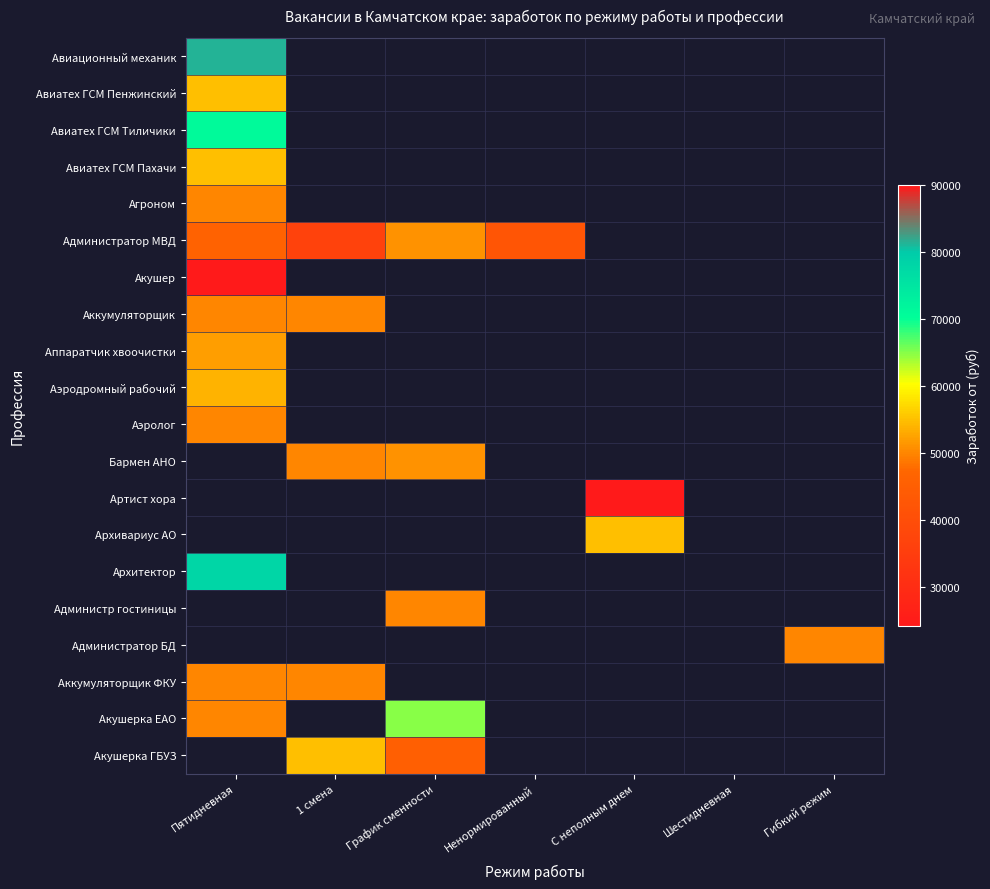

Rank the categories by Архитектор value from highest to lowest.

Пятидневная, 1 смена, График сменности, Ненормированный, С неполным днем, Шестидневная, Гибкий режим